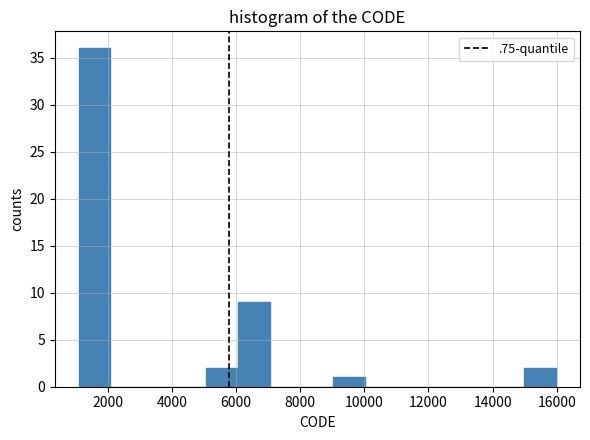

Over which range of the x-axis is the bar tallest?

1200 to 2000